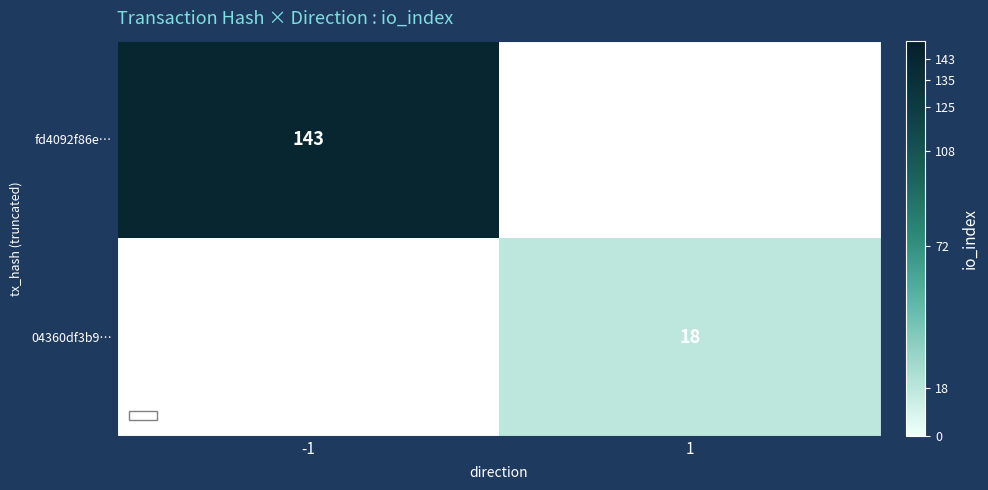

At how many categories does at least one series exceed 25?

1